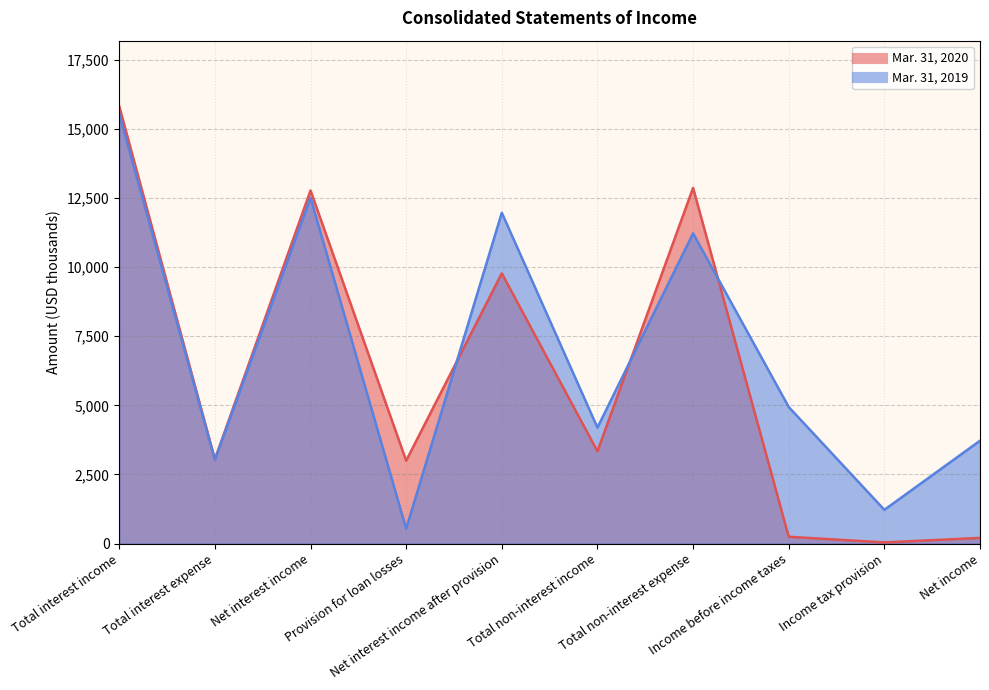

What is the sum of all Mar. 31, 2019 values?

68893